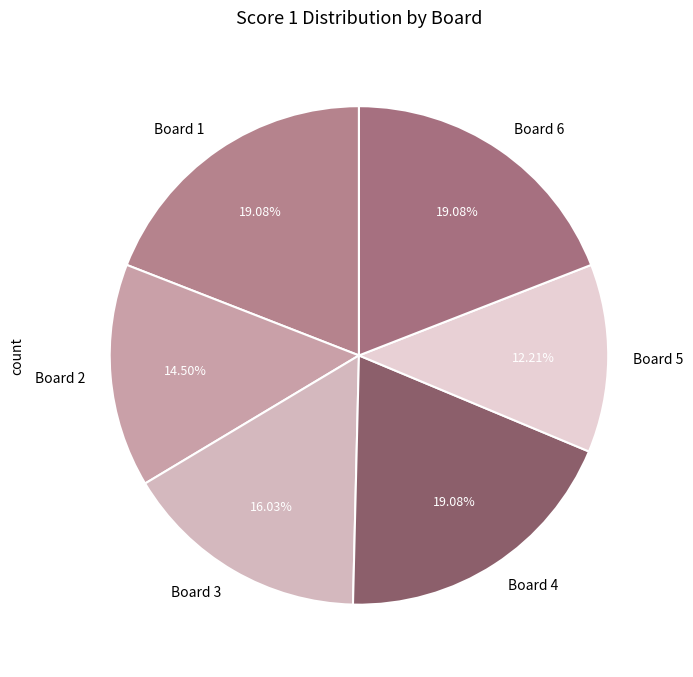

Combined, do Board 3 and Board 5 account for over 50%?

No